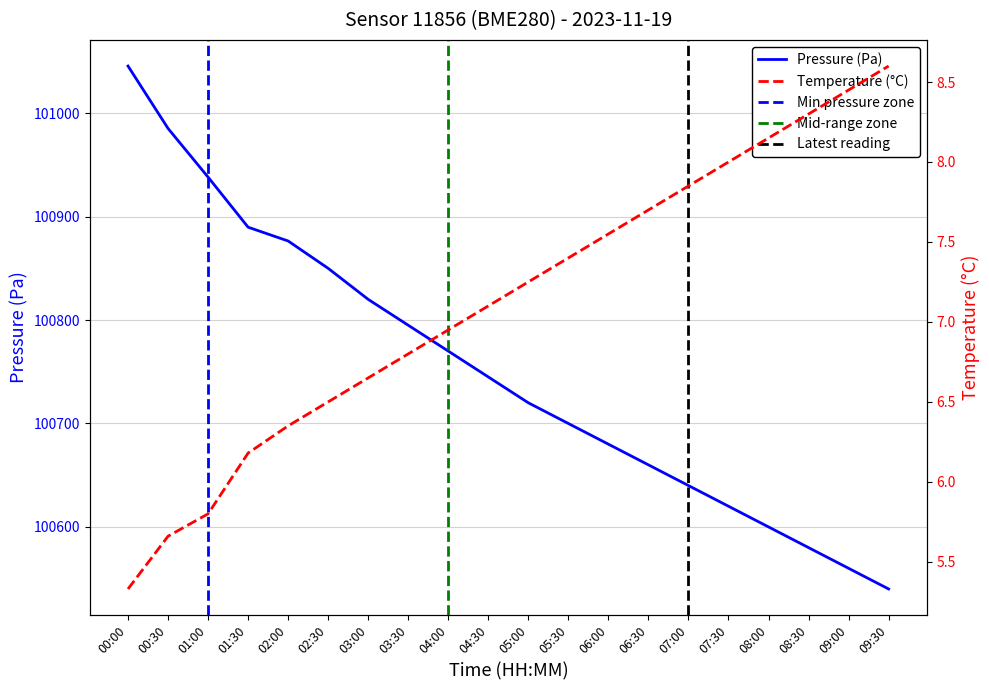

How many lines are shown in the chart?

2